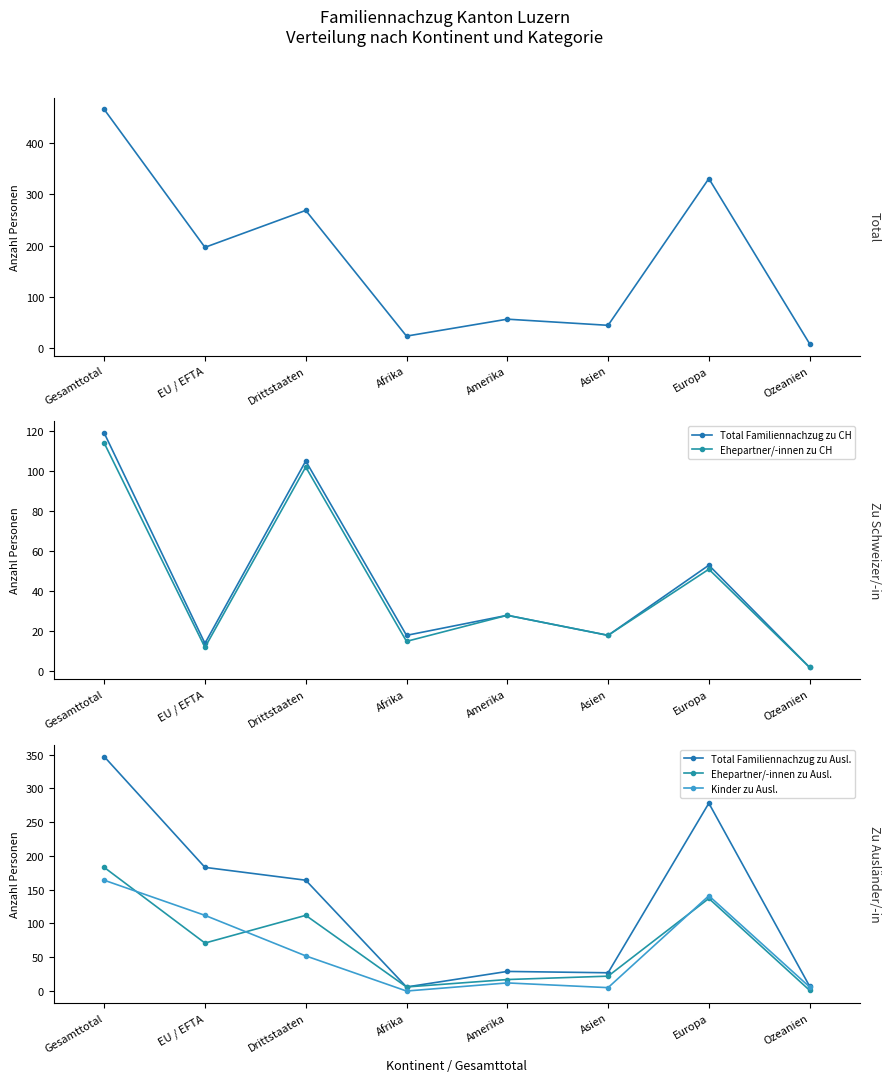

Where do Ehepartner/-innen zu Ausl. and Kinder zu Ausl. first cross each other?

Gesamttotal and EU / EFTA